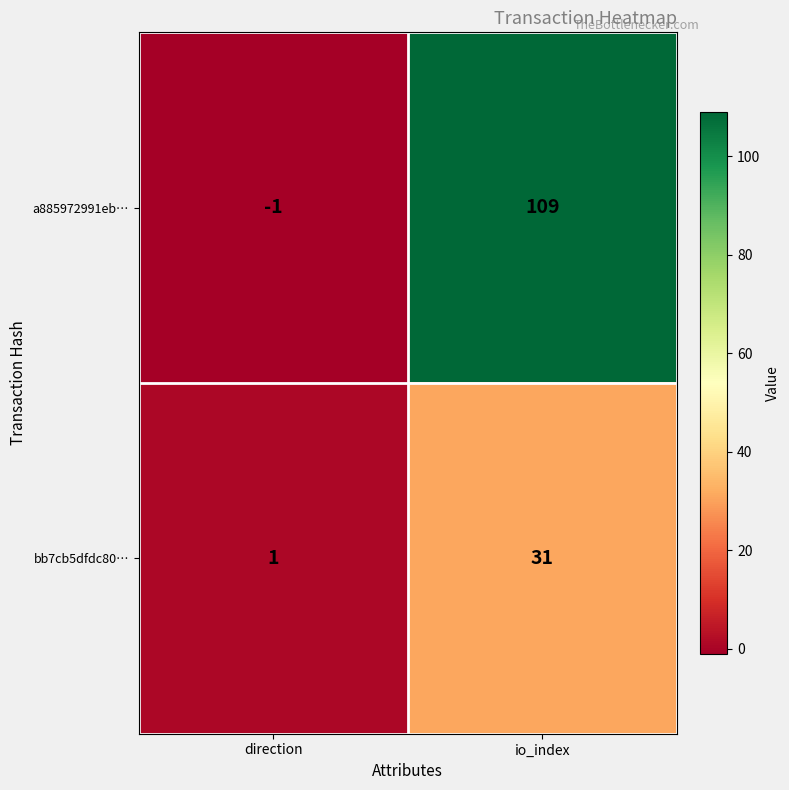

What value does the bb7cb5dfdc80… series have at io_index?

31